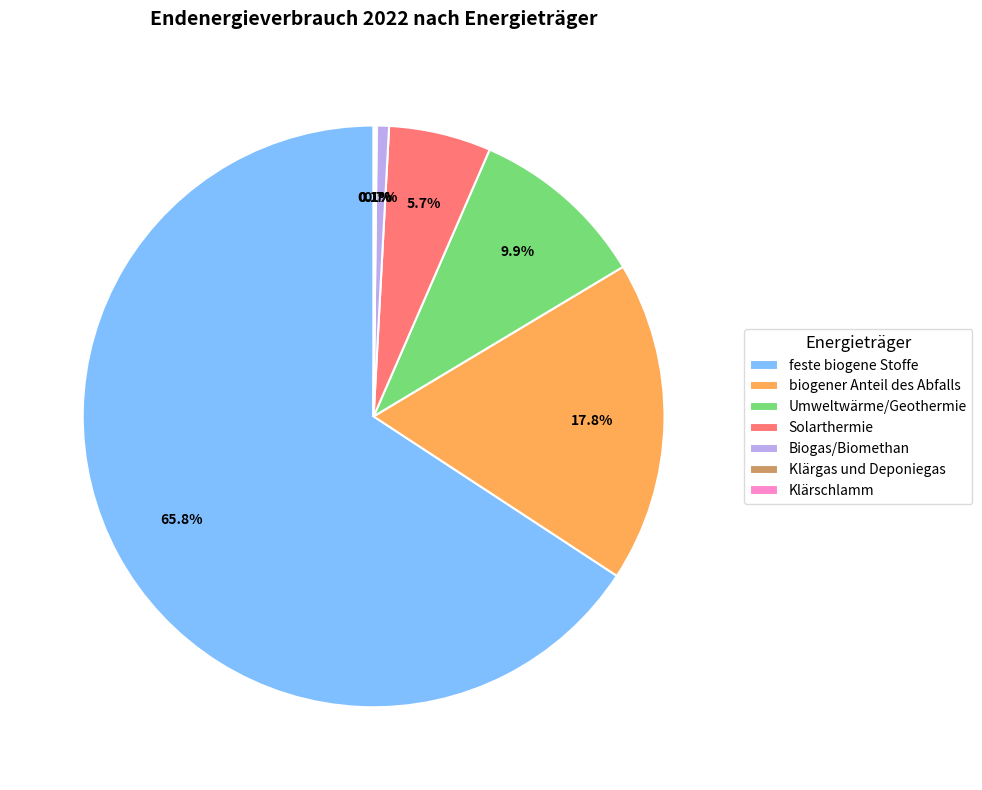

What percentage do Solarthermie and Biogas/Biomethan together represent?

6.4%